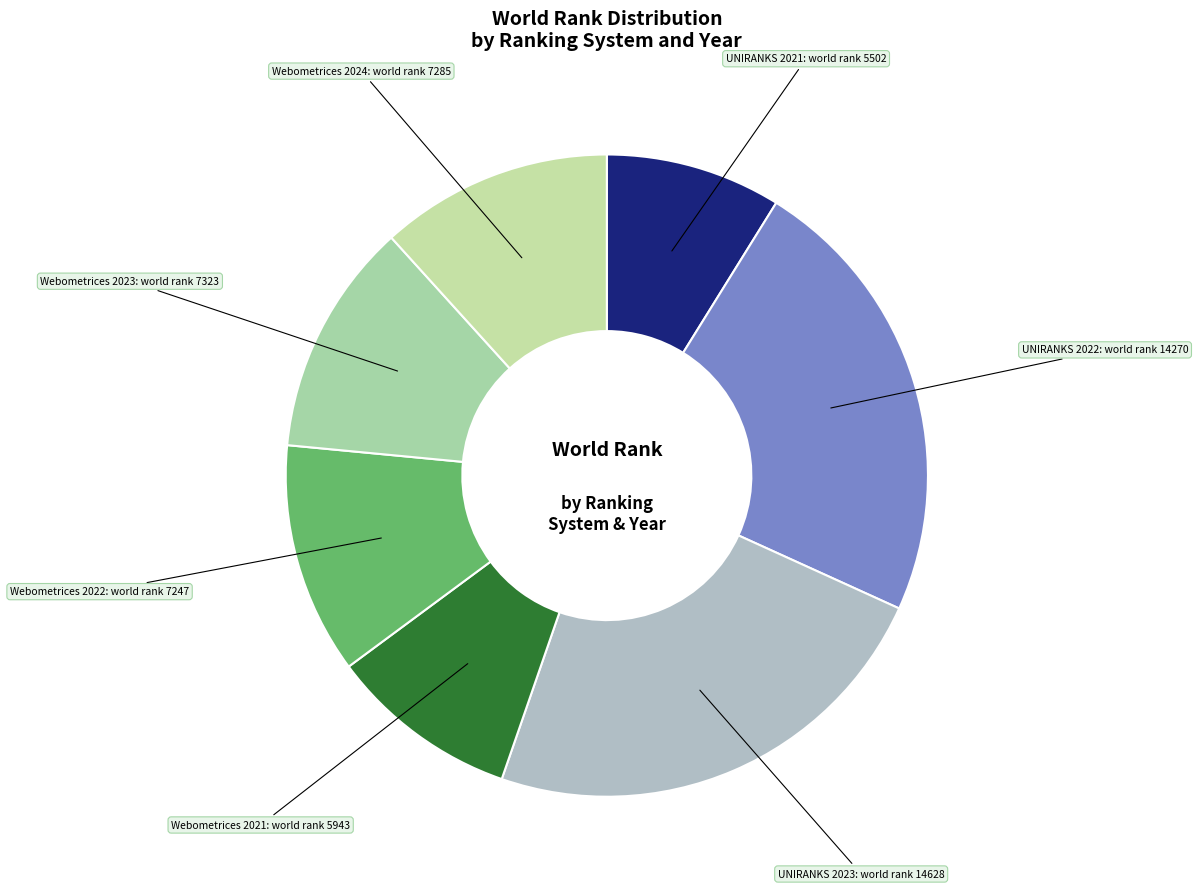

Is there any slice that represents more than half of the pie?

No